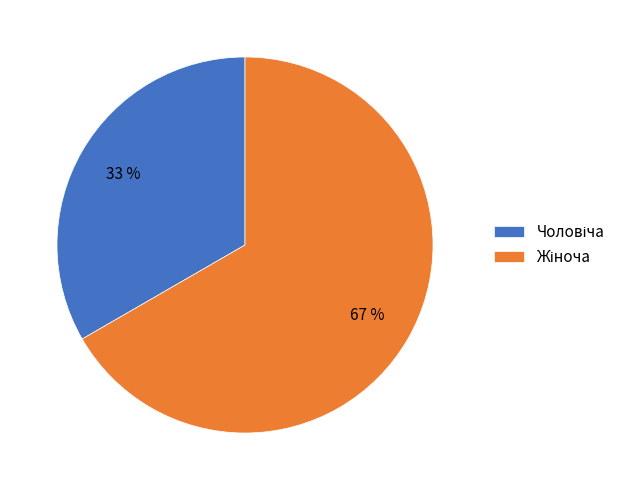

To the nearest percent, what is the average slice percentage?

50%